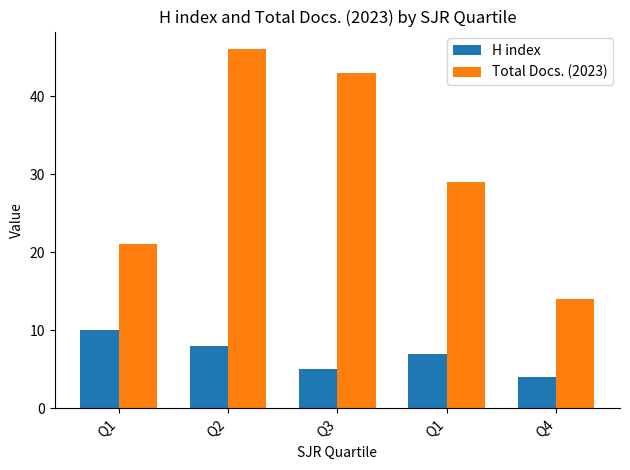

What is the difference between the second highest and minimum values in the H index series?

4